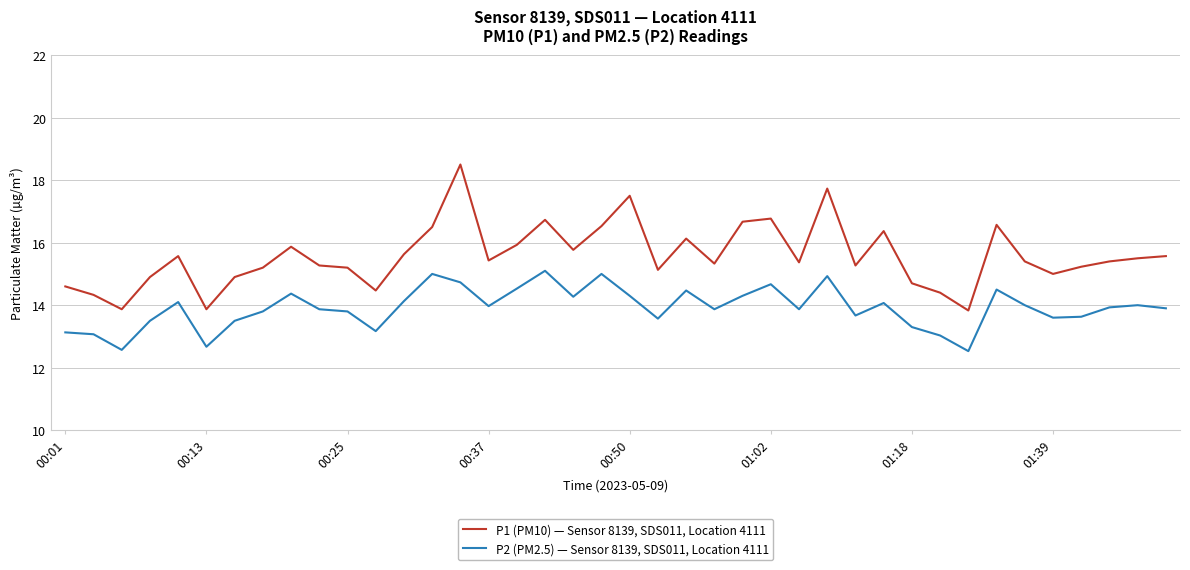

What is the minimum value for P1 (PM10) — Sensor 8139, SDS011, Location 4111?

13.8